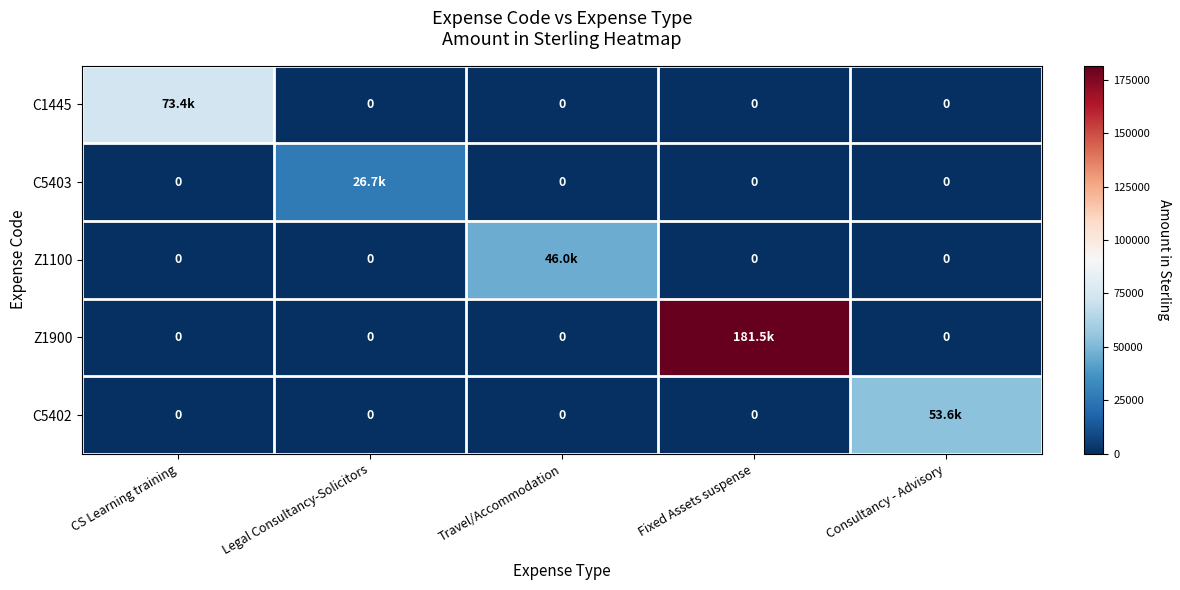

Is the value of Z1100 at Travel/Accommodation greater than the value of C1445 at Travel/Accommodation?

Yes